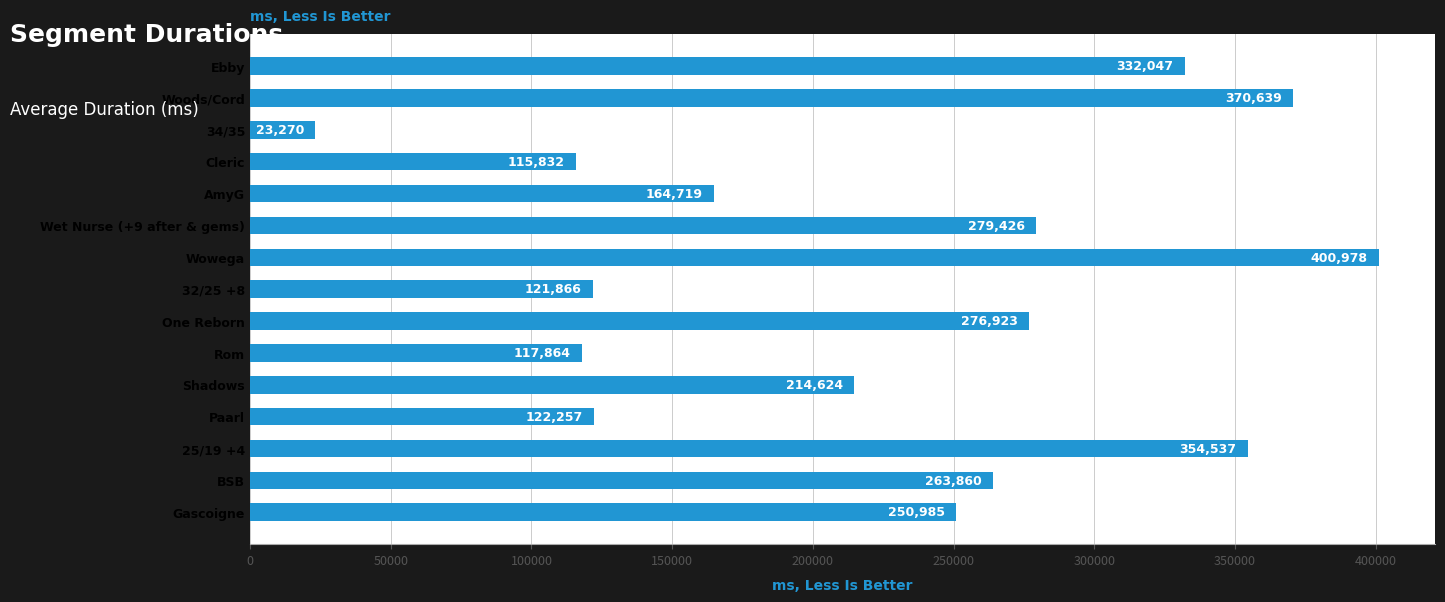

List the labels in order of value, largest first.

Wowega, Woods/Cord, 25/19 +4, Ebby, Wet Nurse (+9 after & gems), One Reborn, BSB, Gascoigne, Shadows, AmyG, Paarl, 32/25 +8, Rom, Cleric, 34/35